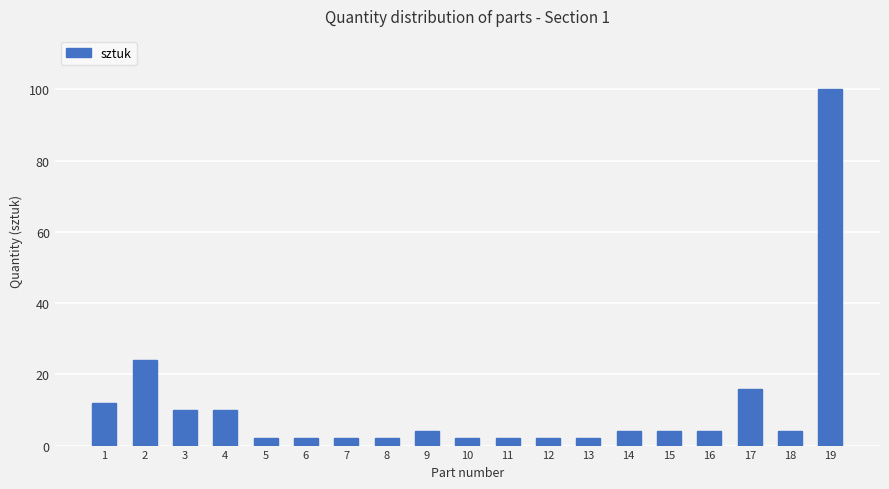

True or false: the data shows 2 at 5.

True